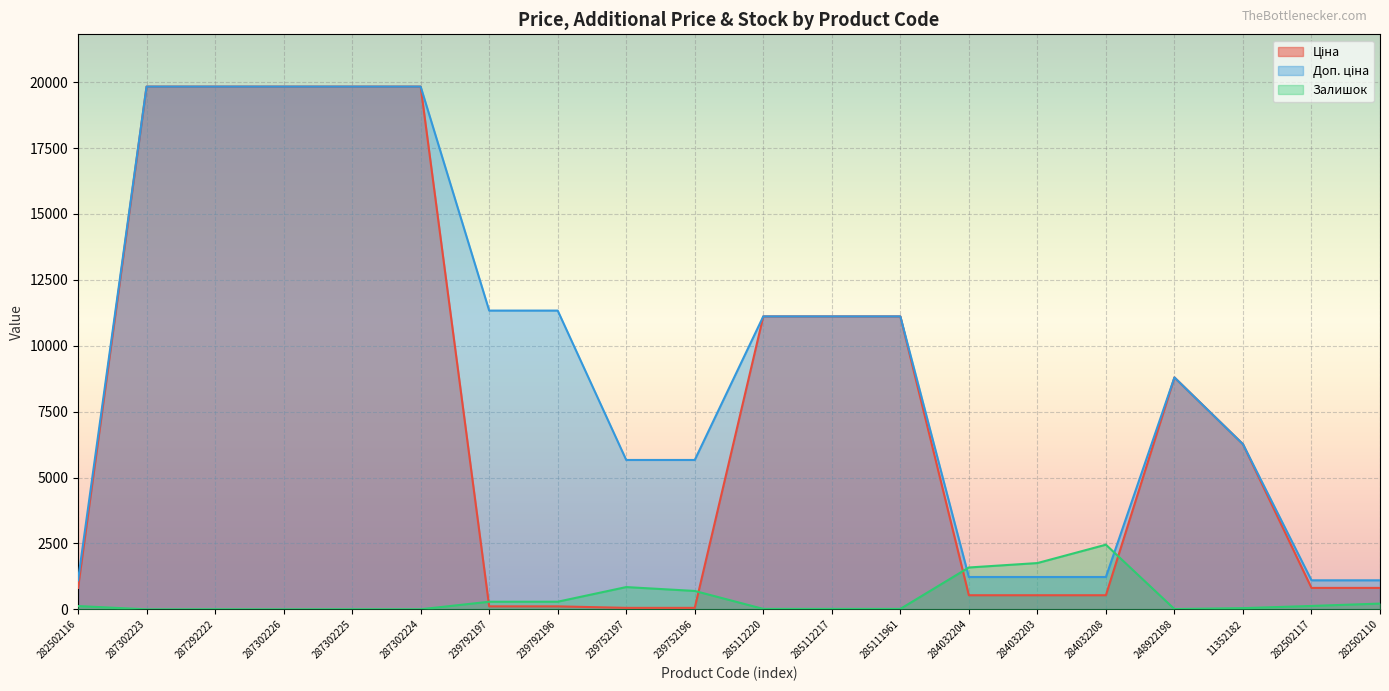

True or false: Доп. ціна has more than 1 interior local peaks.

False